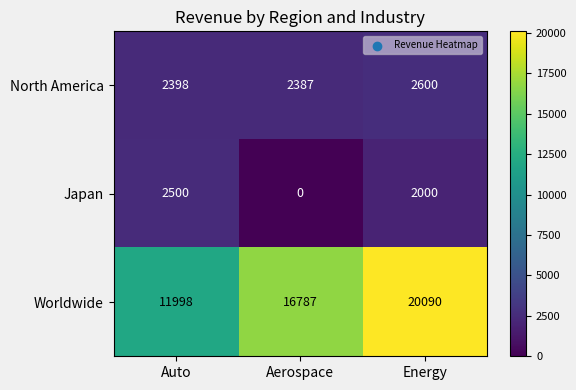

How many series are shown in this chart?

3